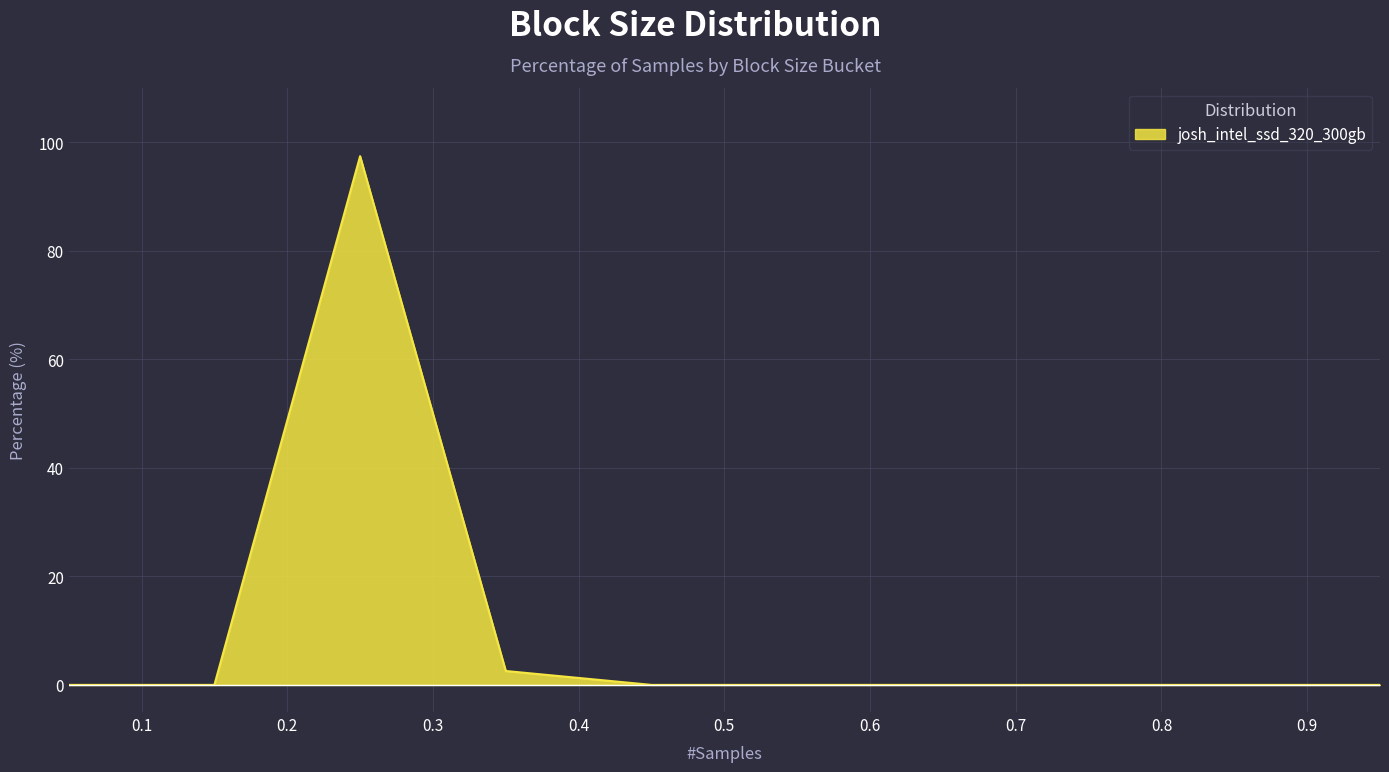

What is the greatest value displayed?

97.4